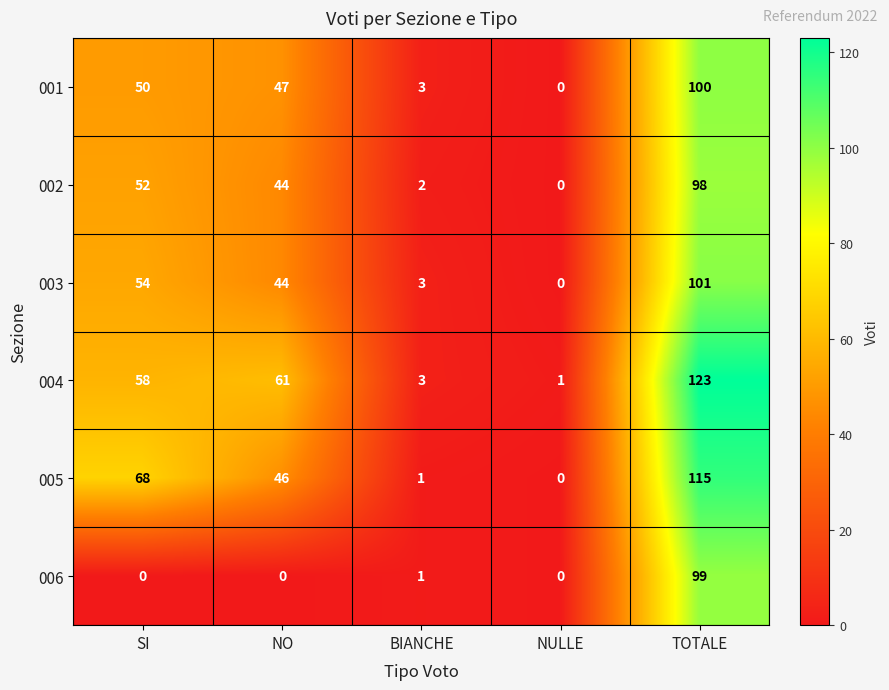

Which series has the largest total across all categories?

004